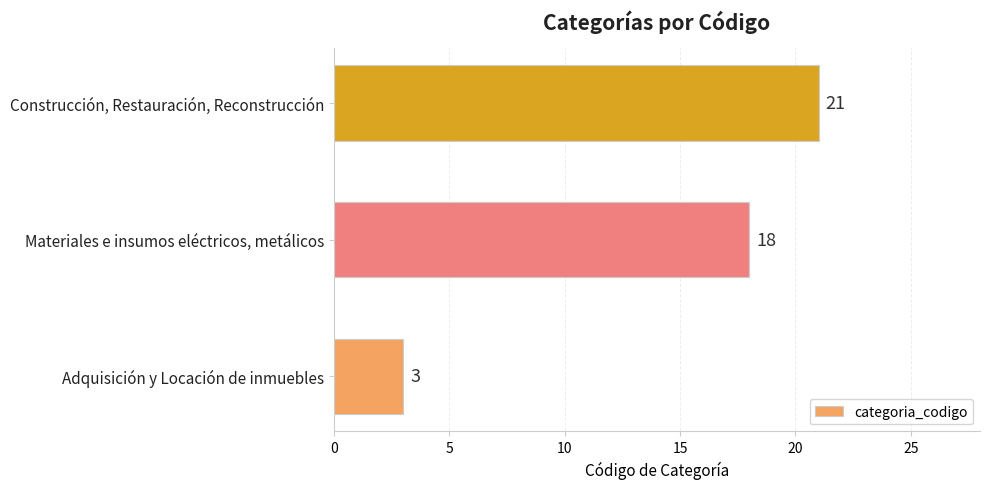

Approximately how many times larger is the value at Construcción, Restauración, Reconstrucción compared to Adquisición y Locación de inmuebles?

7.0